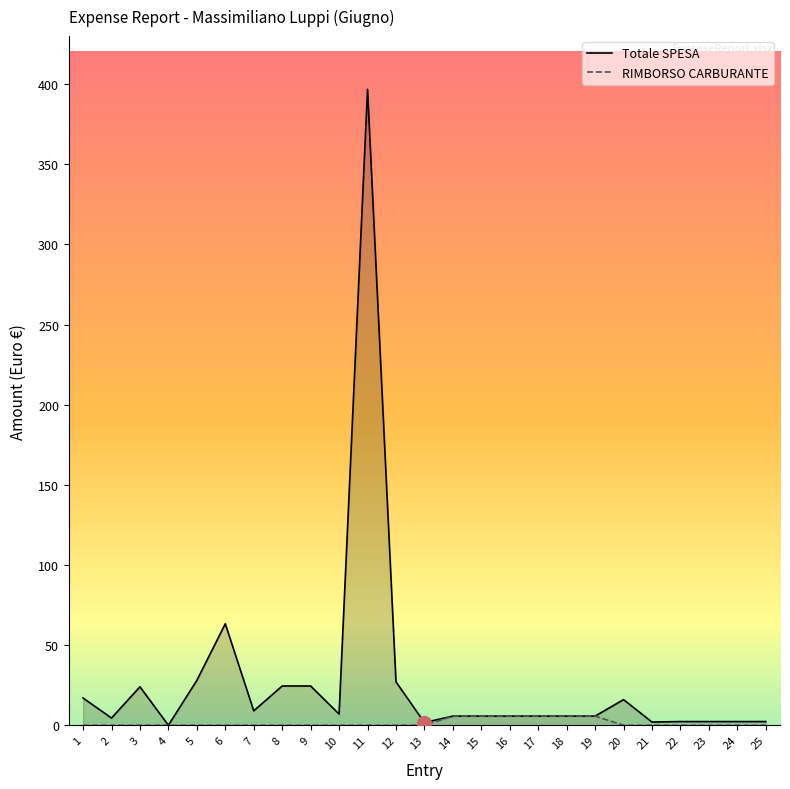

At which category is the sum across all series the highest?

11